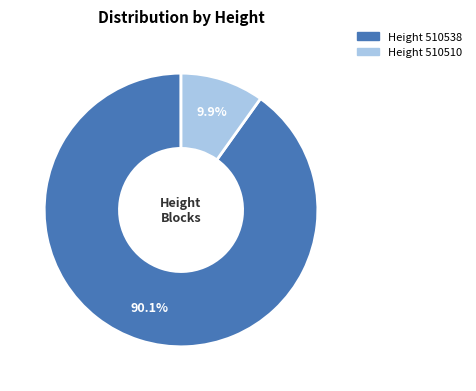

How many slices are in this pie chart?

2